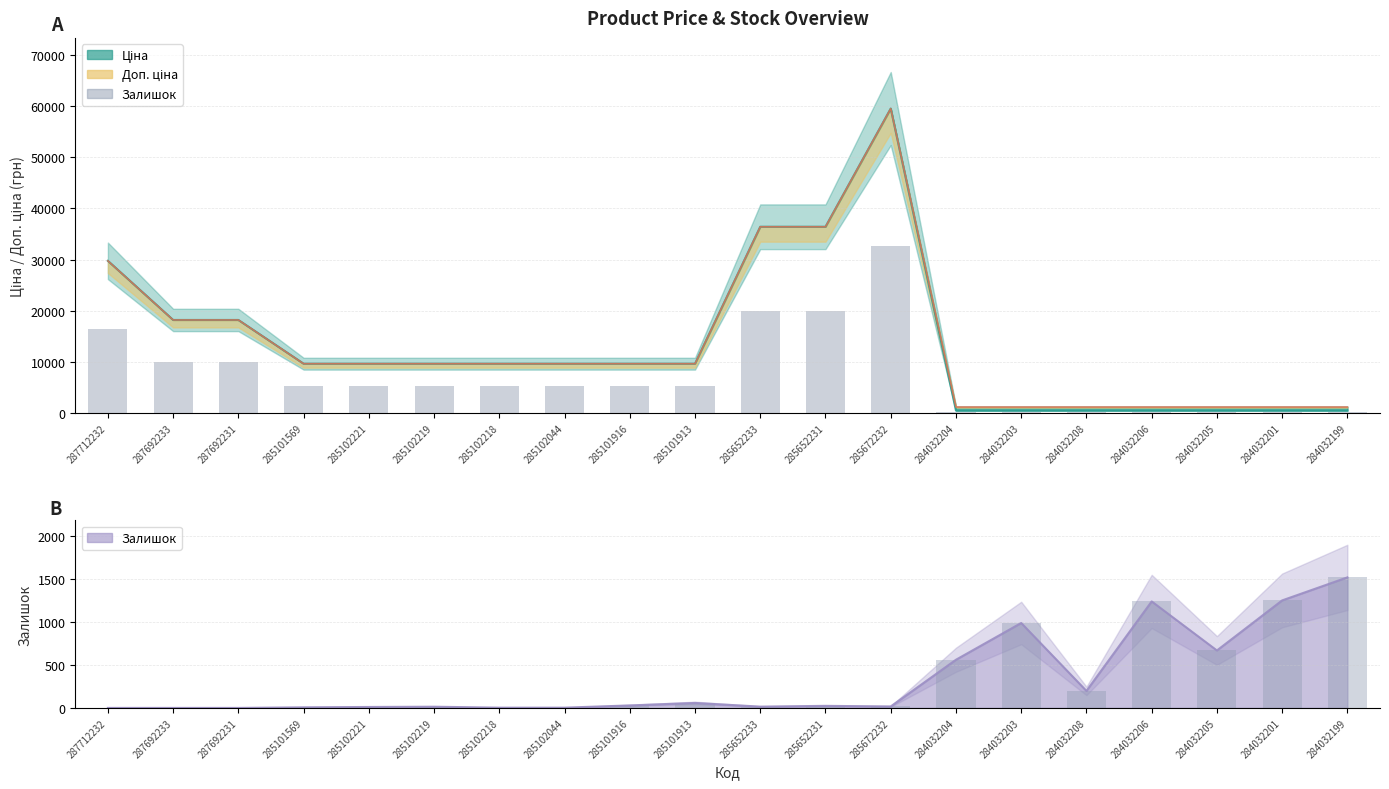

Reading left to right, transcribe all the data shown in this chart.

287712232=16368.8	287692233=10016.6	287692231=10016.6	285101569=5315.6	285102221=5315.6	285102219=5315.6	285102218=5315.6	285102044=5315.6	285101916=5315.6	285101913=5315.6	285652233=20033.2	285652231=20033.2	285672232=32737.6	284032204=287.2	284032203=287.2	284032208=287.2	284032206=287.2	284032205=287.2	284032201=287.2	284032199=287.2